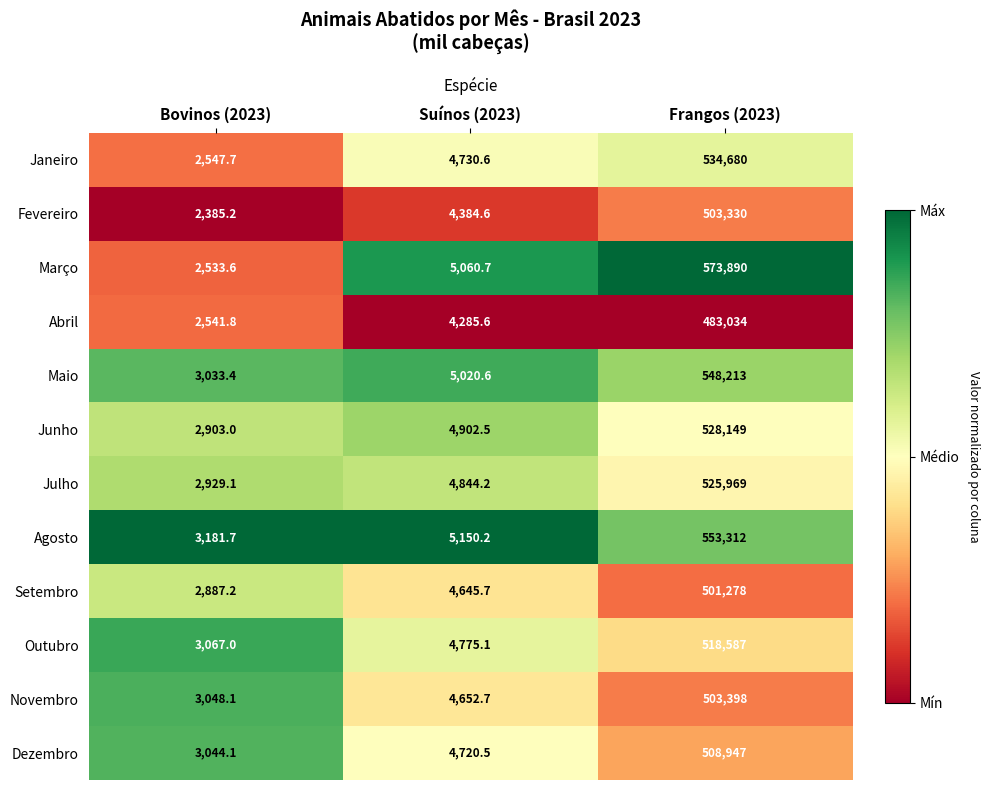

Which series has the widest spread of values?

Março